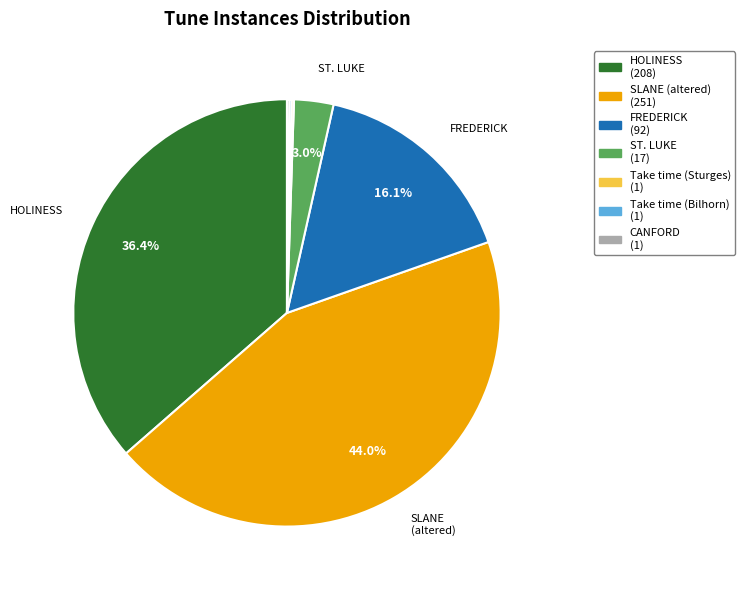

Combined, do ST. LUKE (17) and HOLINESS (208) account for over 50%?

No